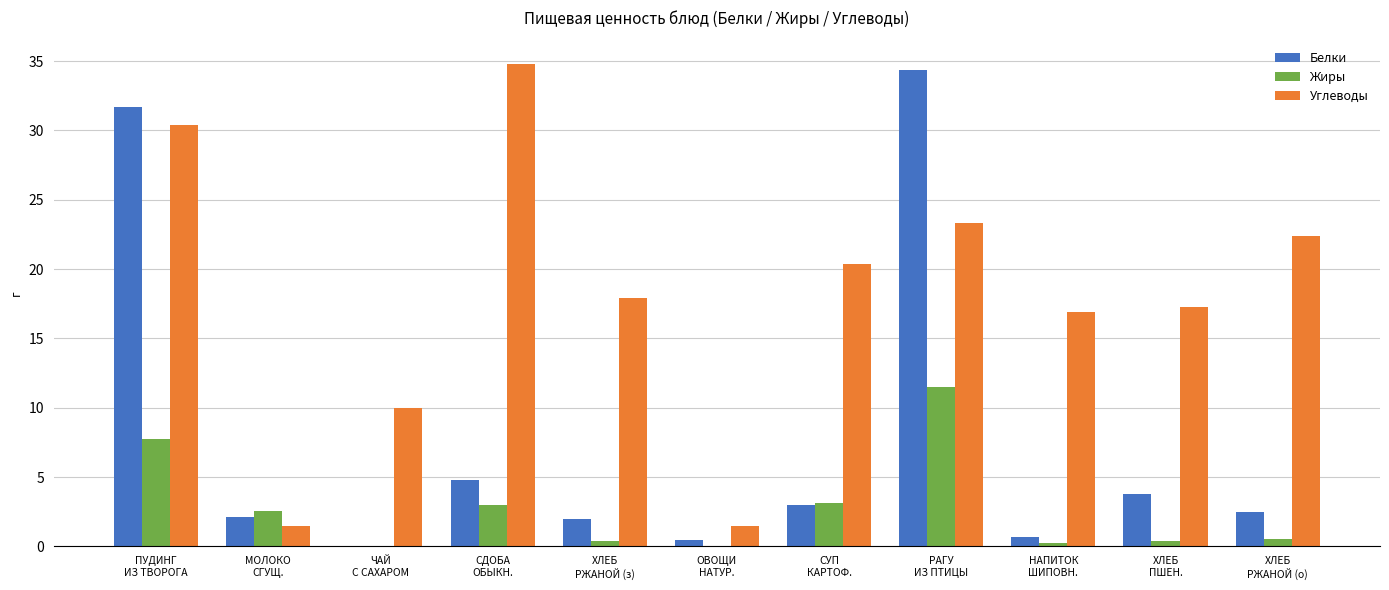

Is it true that Углеводы equals 31.2 at СУП
КАРТОФ.?

False